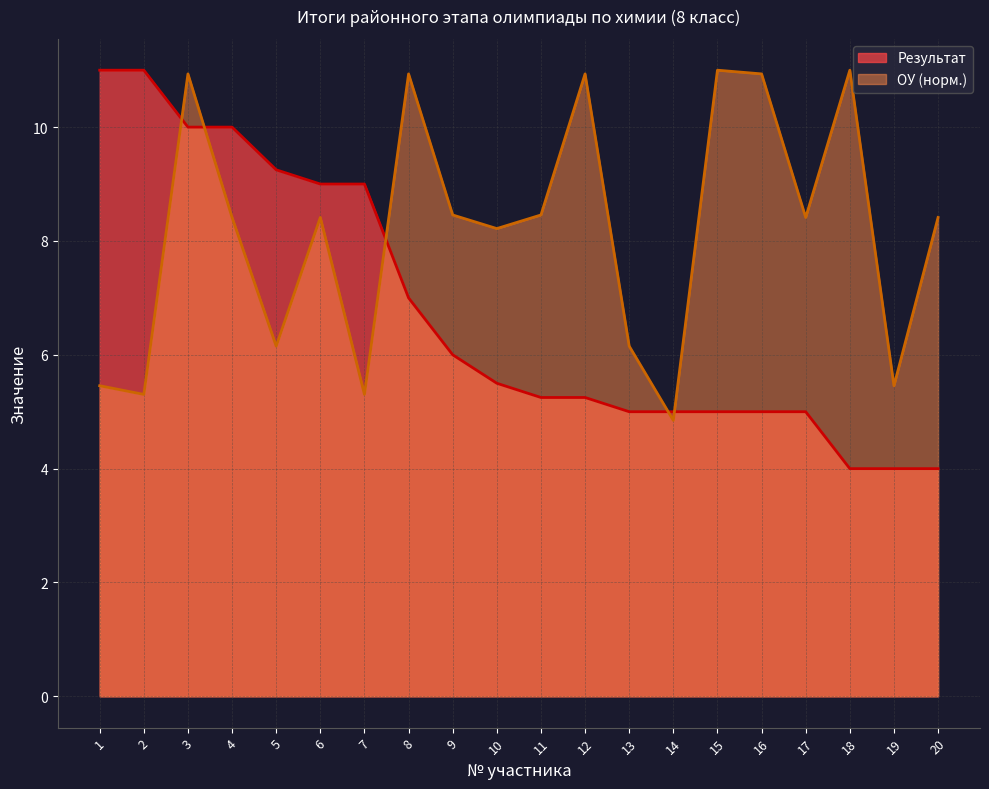

Rank the series by their average value, from highest to lowest.

ОУ (норм.), Результат